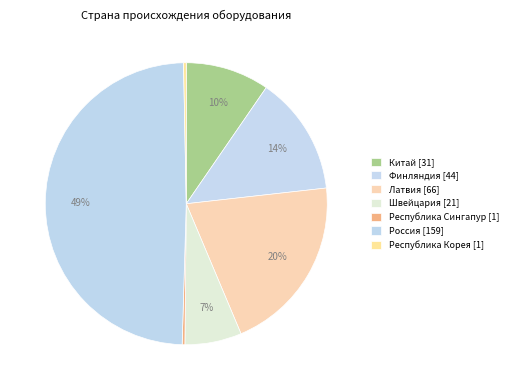

How many segments does this pie chart have?

7